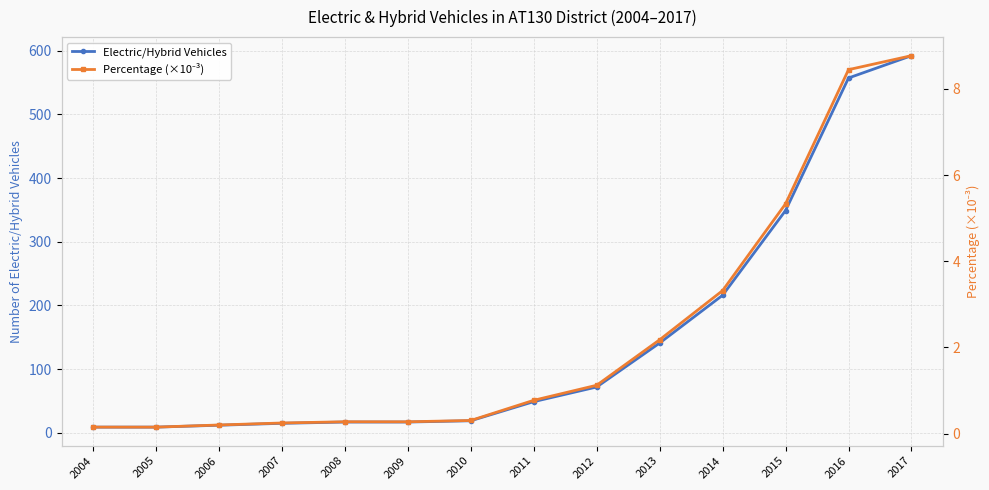

Reading left to right, transcribe all the data shown in this chart.

Electric/Hybrid Vehicles: 2004=9.0	2005=9.0	2006=12.0	2007=15.0	2008=17.0	2009=17.0	2010=19.0	2011=49.0	2012=72.0	2013=141.0	2014=216.0	2015=349.0	2016=557.0	2017=592.0
Percentage (×10⁻³): 2004=0.2	2005=0.2	2006=0.2	2007=0.2	2008=0.3	2009=0.3	2010=0.3	2011=0.8	2012=1.1	2013=2.2	2014=3.3	2015=5.3	2016=8.4	2017=8.8